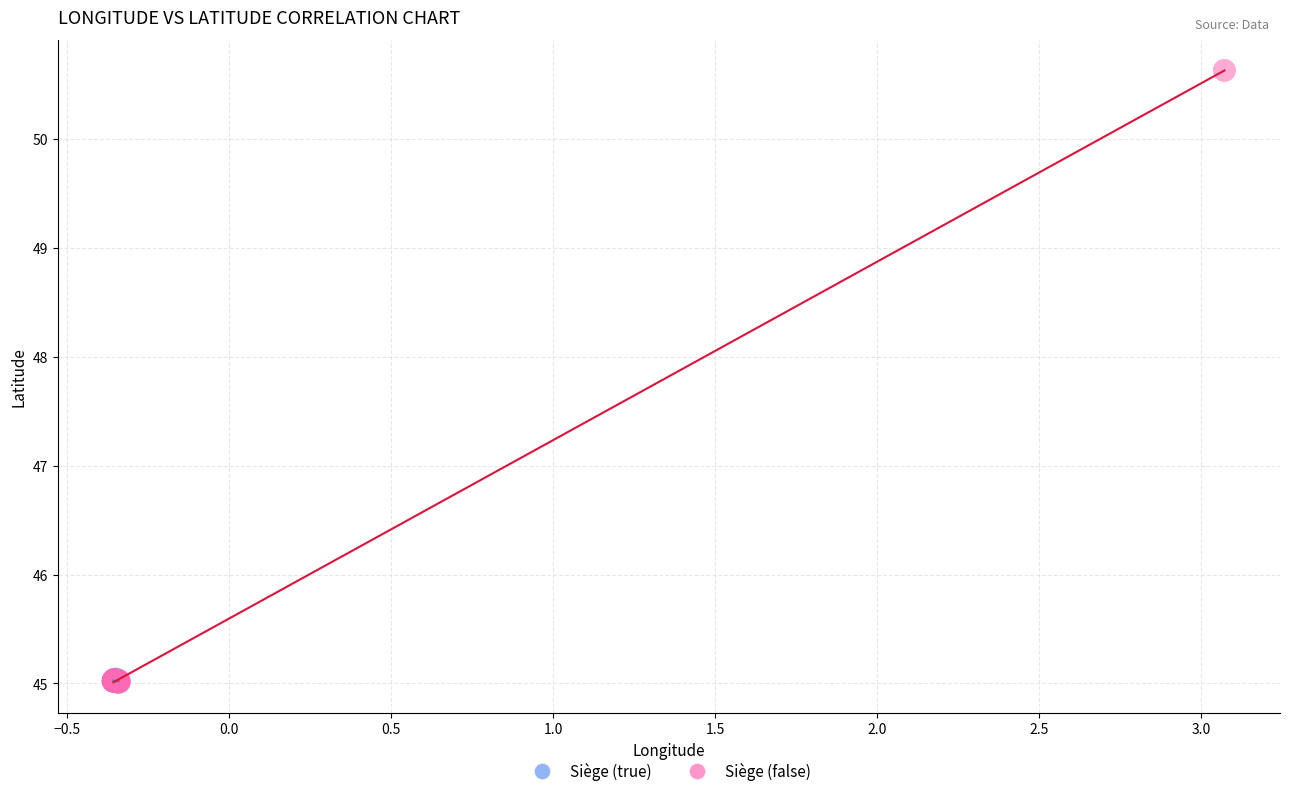

What are all the series names shown in the legend?

Siège (true), Siège (false)